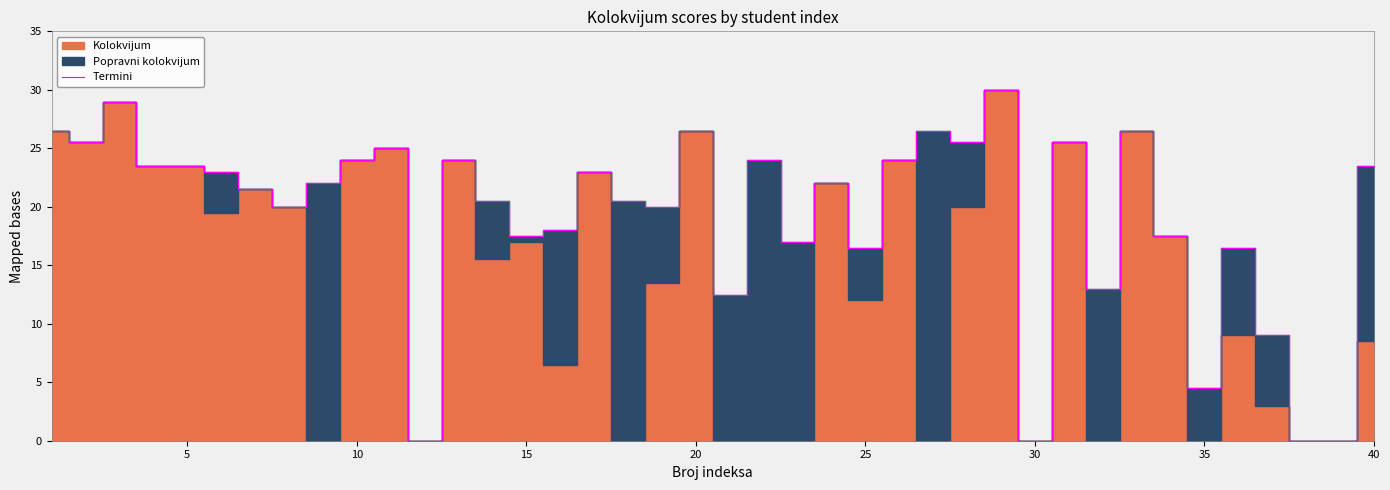

What is the difference between the maximum and minimum values?

30.0